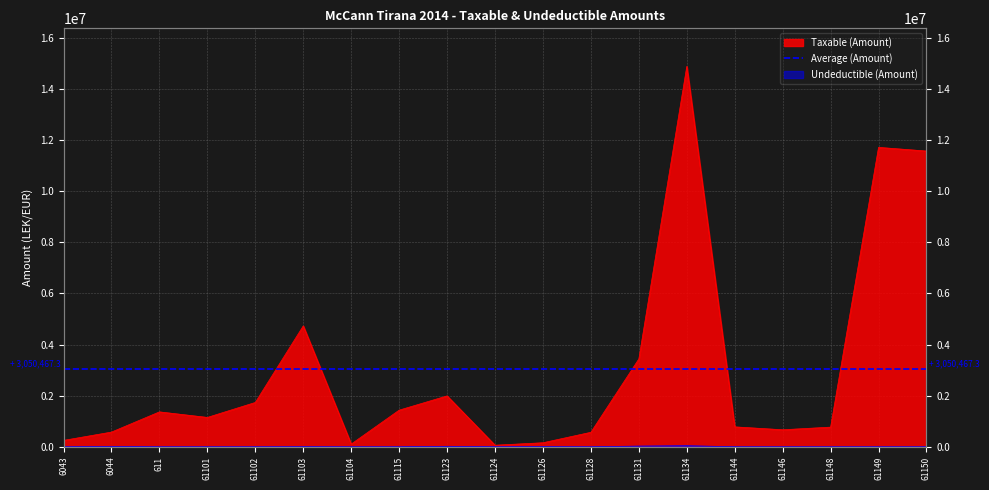

Read the Taxable value at 611.

1366068.5